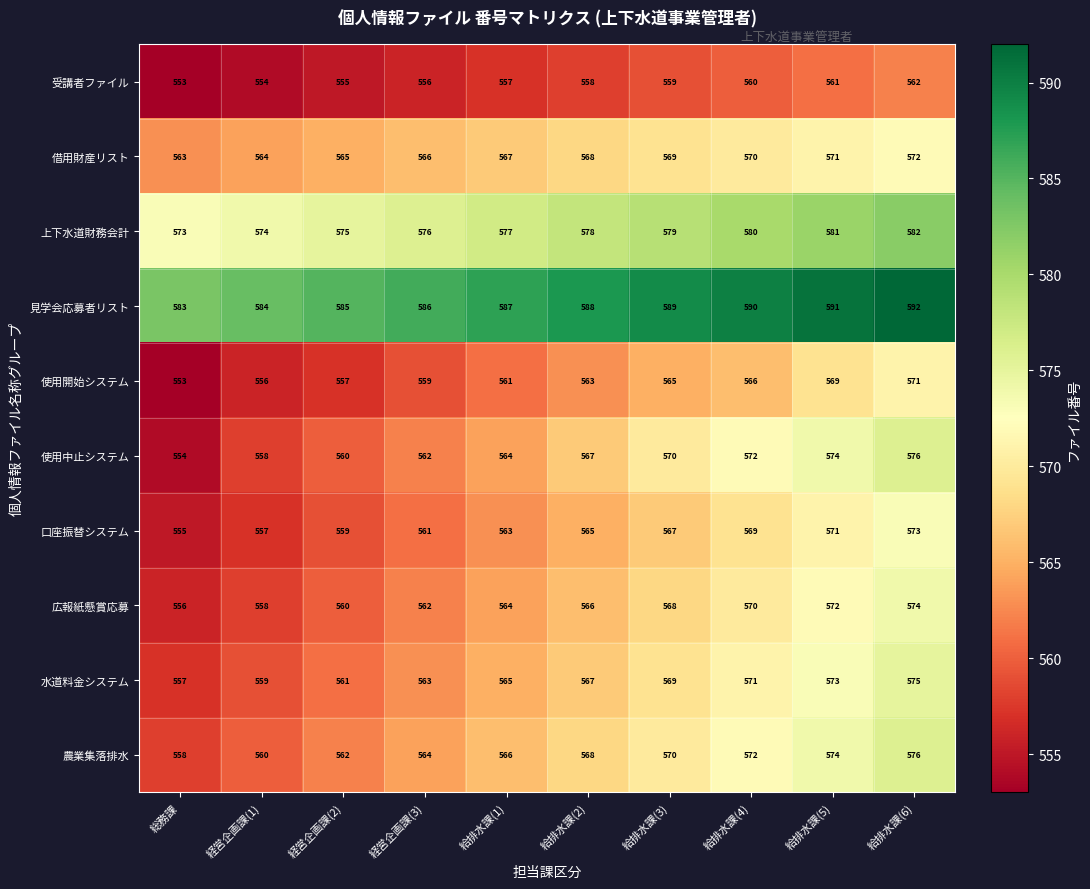

True or false: 農業集落排水 has a value of 576 at 給排水課(6).

True